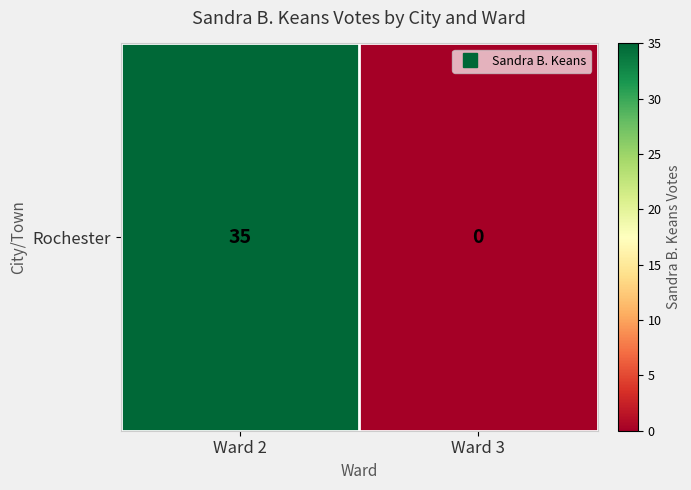

What is the sum of all values?

35